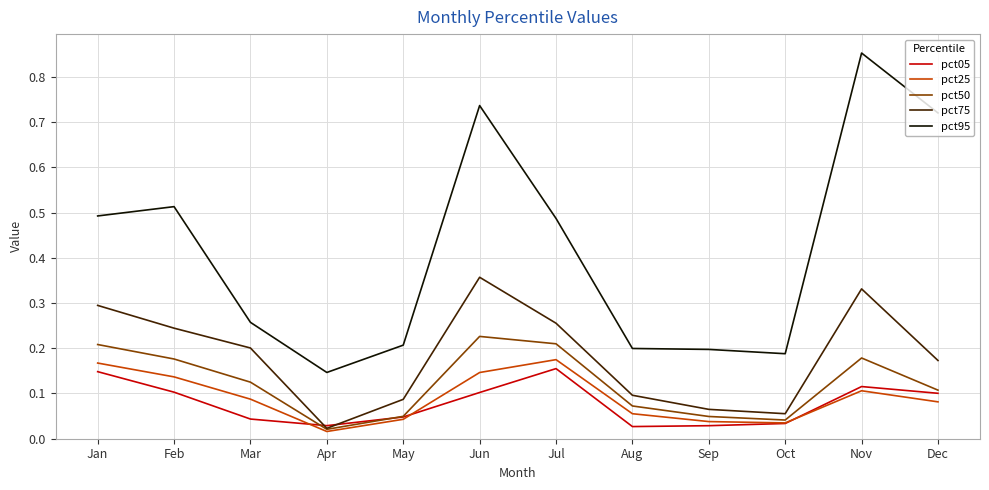

True or false: pct95 and pct75 intersect in this chart.

False